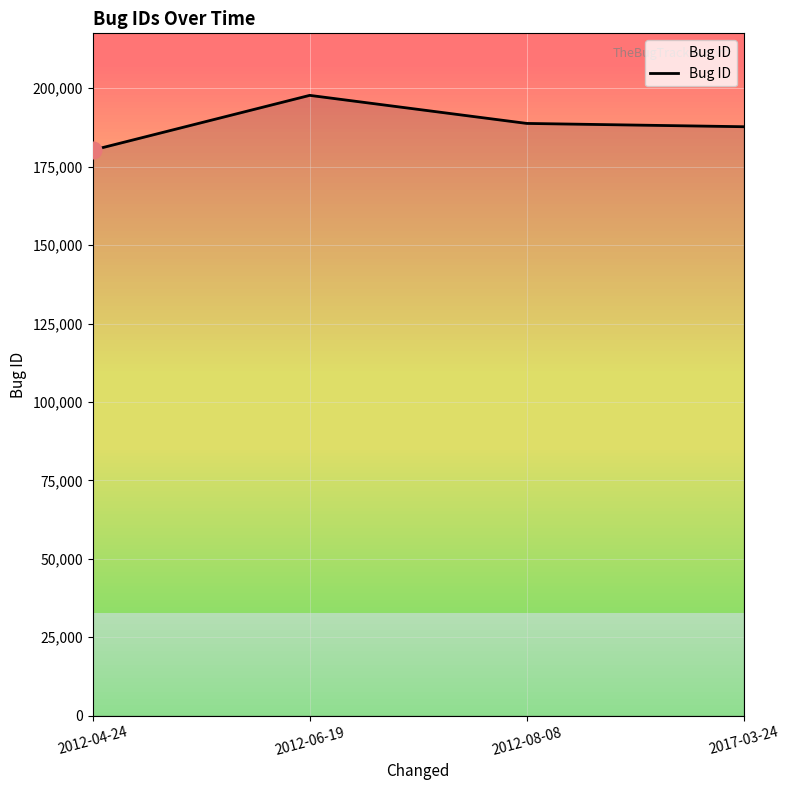

What is the change in value from 2012-06-19 to 2017-03-24?

-9995